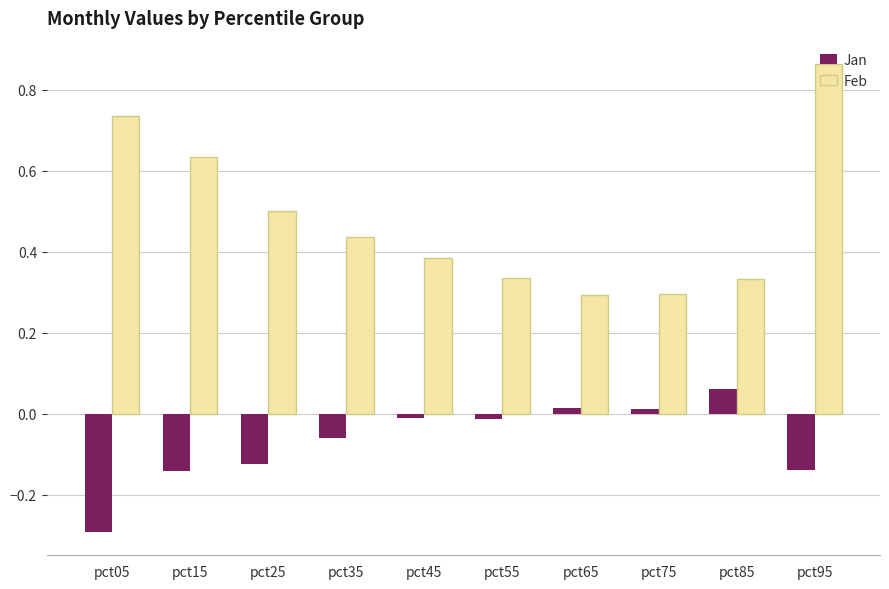

Rank the series at pct65 from highest to lowest value.

Feb, Jan